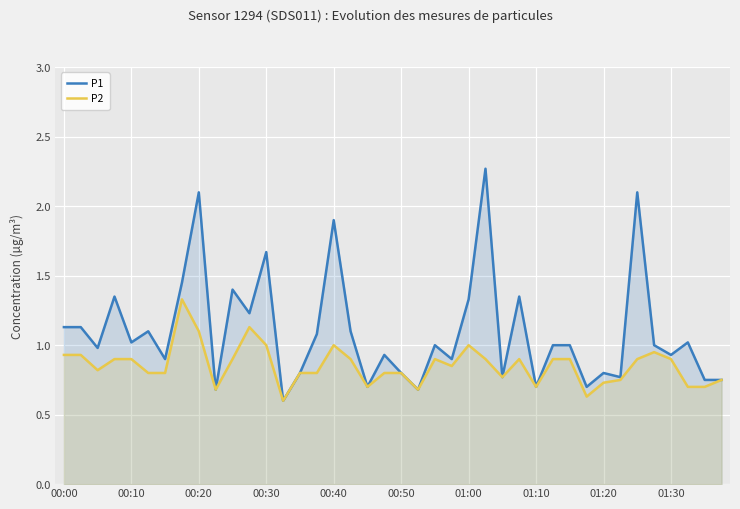

Which series has the largest total across all categories?

P1